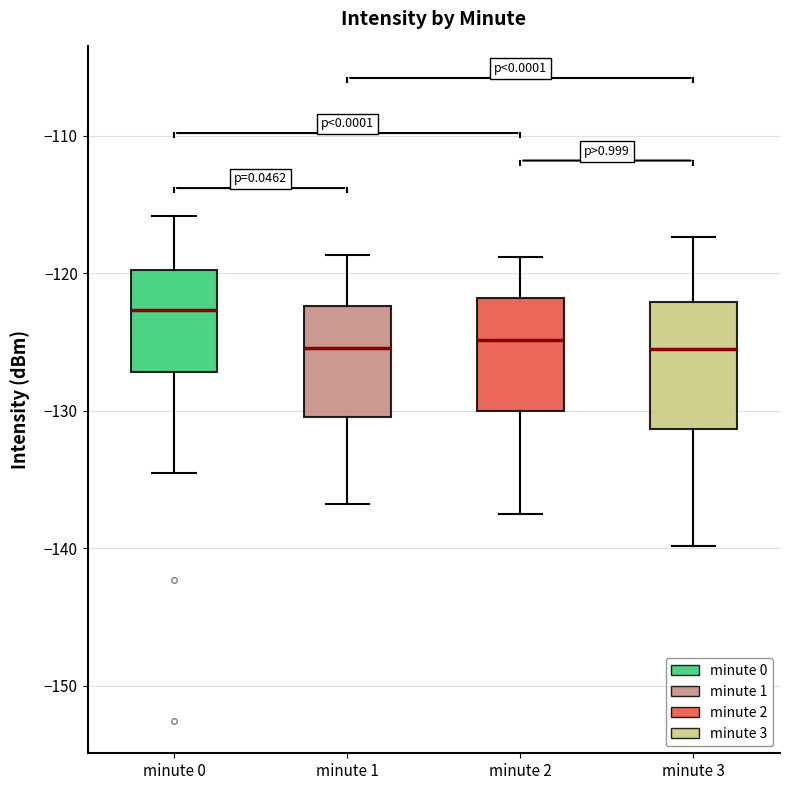

Where is the upper edge of the box for minute 3 on the y-axis? The values are not printed on the chart, so give them approximately, as read against the axis.

-122